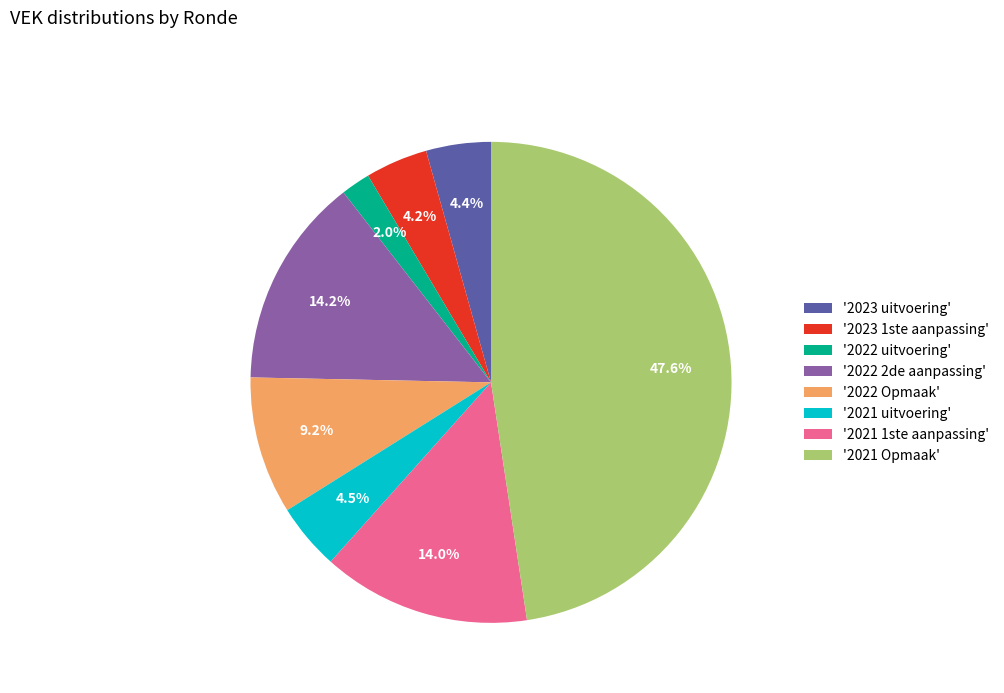

Which slice is the largest?

'2021 Opmaak'